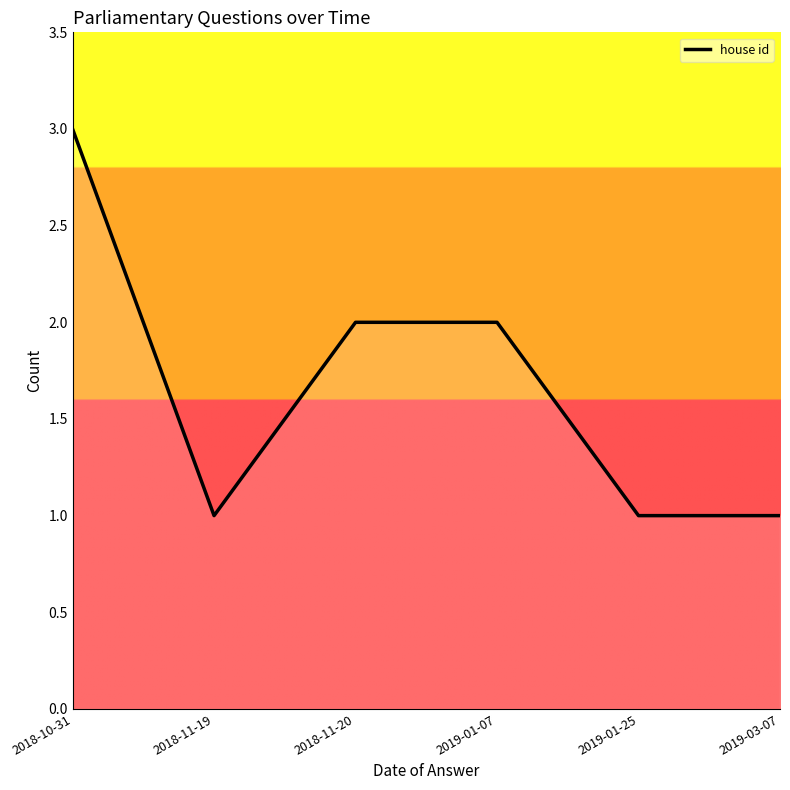

Where does the data first go above 2?

2018-10-31